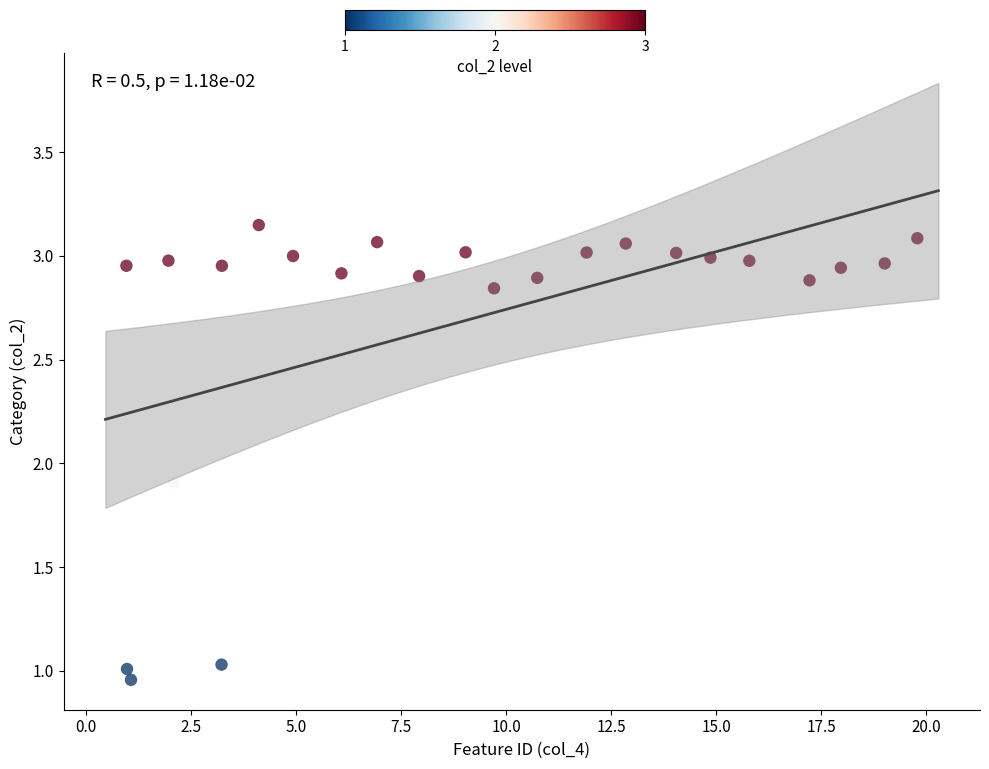

What is the range of X values (max minus min)?

18.8